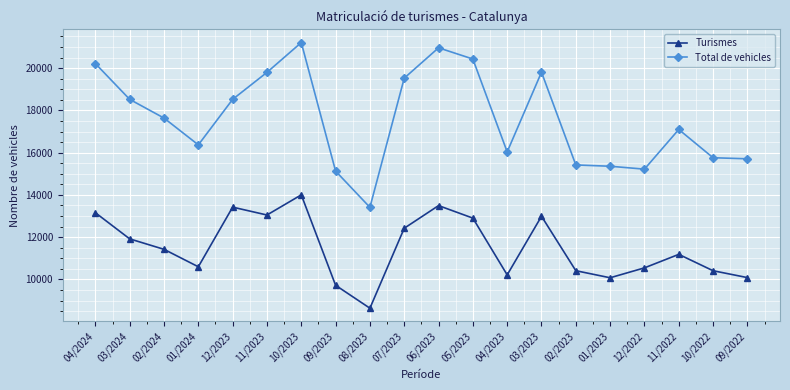

What are all the series names shown in the legend?

Turismes, Total de vehicles